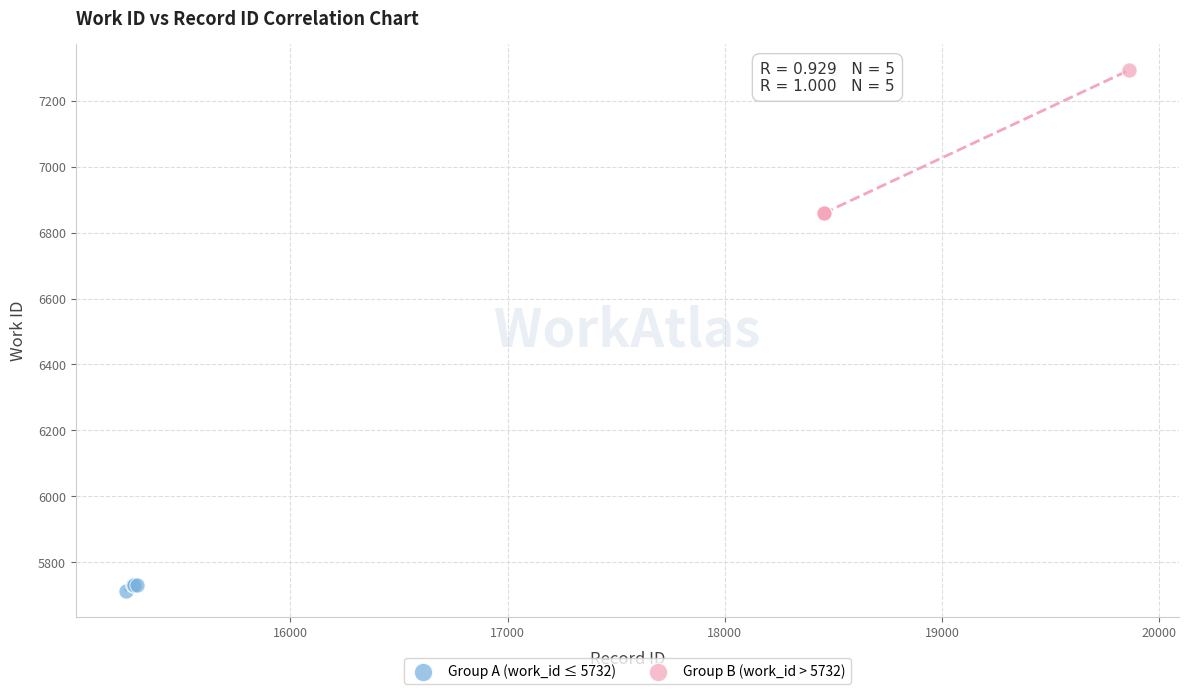

Which series reaches the maximum Y coordinate?

Group B (work_id > 5732)